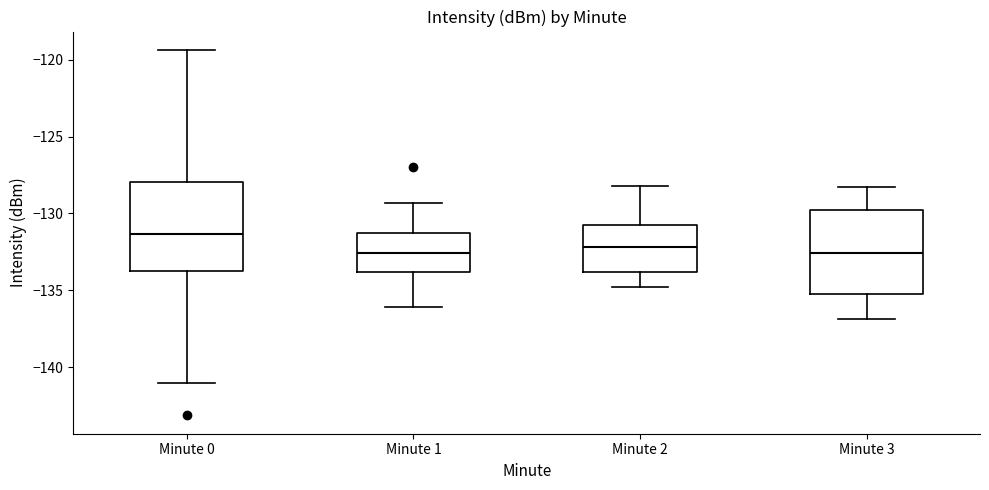

Which box has the highest median line?

Minute 0